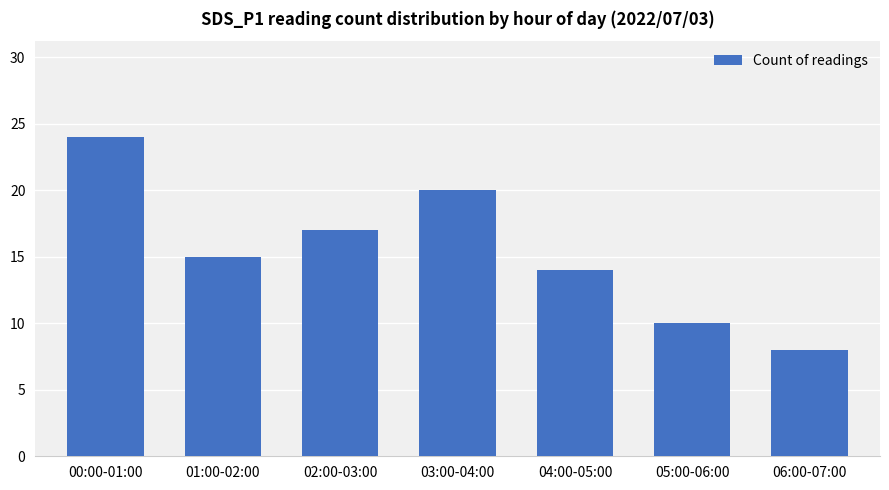

What is the change in value from 03:00-04:00 to 04:00-05:00?

-6